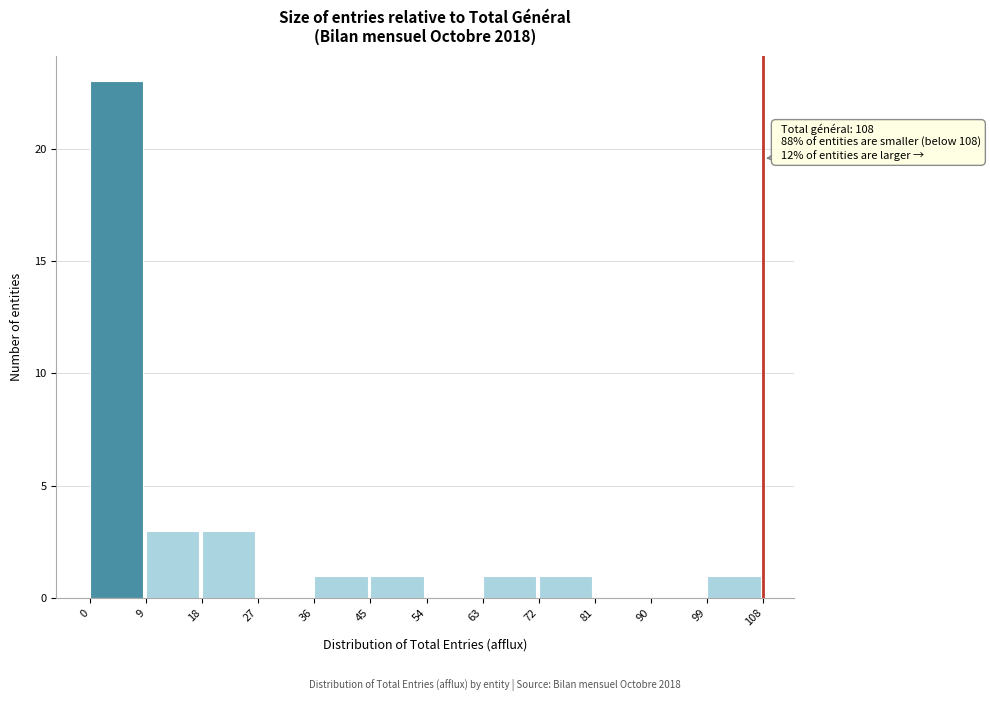

Over which range of the x-axis is the bar tallest?

0 to 9